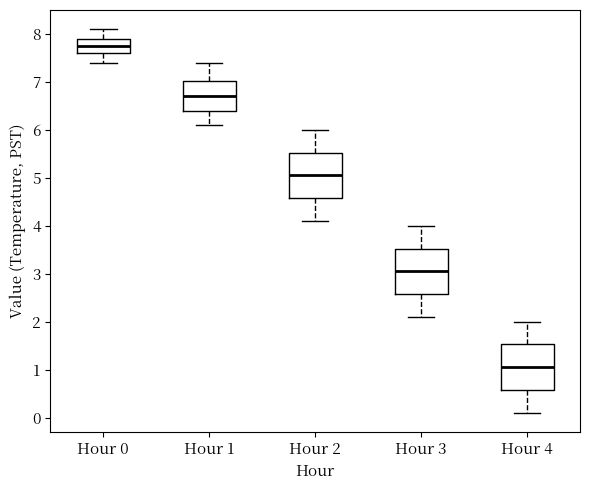

Reading left to right, read every box against the y-axis: the position of its median line, the range the box covers, and the ends of its whiskers. The values are not printed on the chart, so give them approximately, as read against the axis.

Hour 0: median 7.8, box 7.6 to 7.9, whiskers 7.4 to 8.1
Hour 1: median 6.7, box 6.4 to 7.0, whiskers 6.1 to 7.4
Hour 2: median 5.1, box 4.6 to 5.5, whiskers 4.1 to 6.0
Hour 3: median 3.1, box 2.6 to 3.5, whiskers 2.1 to 4.0
Hour 4: median 1.1, box 0.6 to 1.5, whiskers 0.1 to 2.0